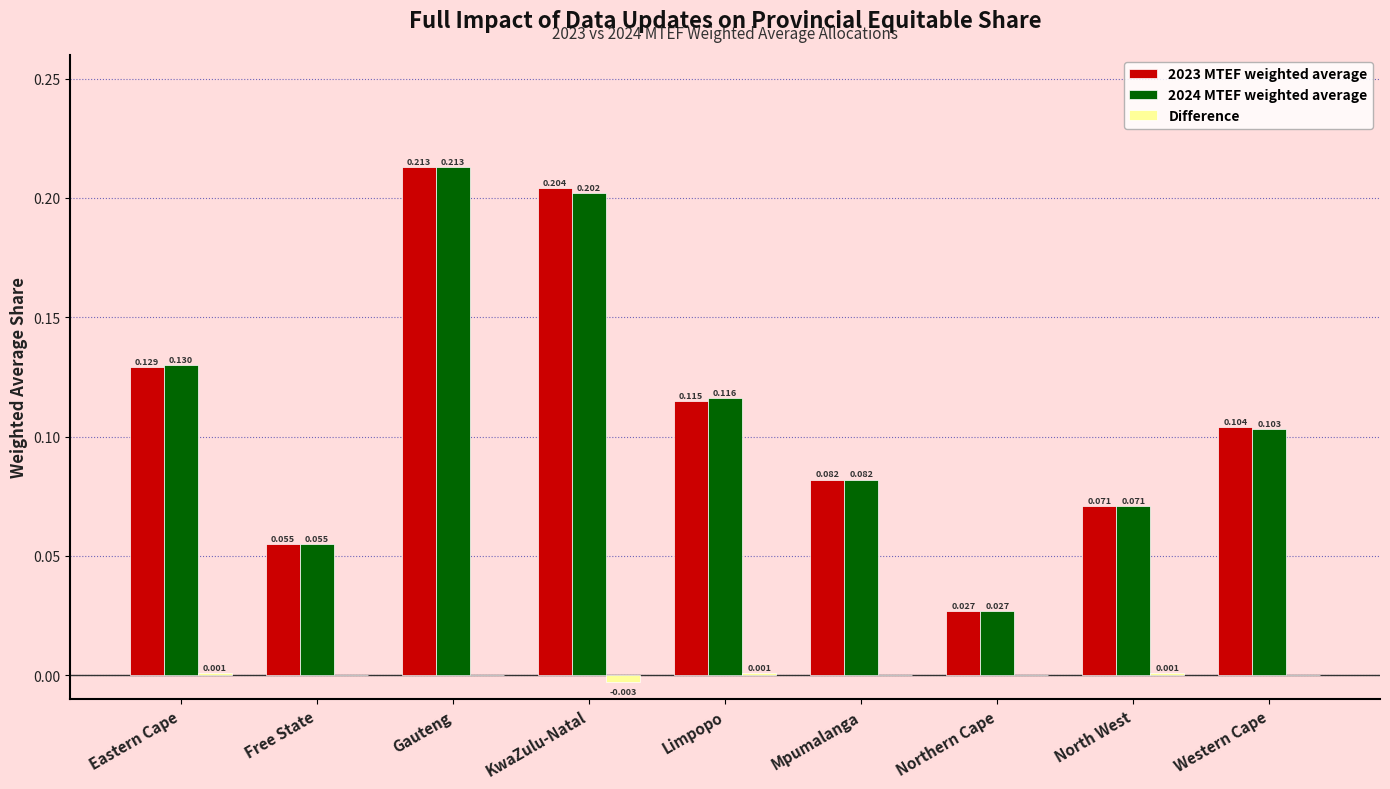

At which category is the sum across all series the highest?

Gauteng